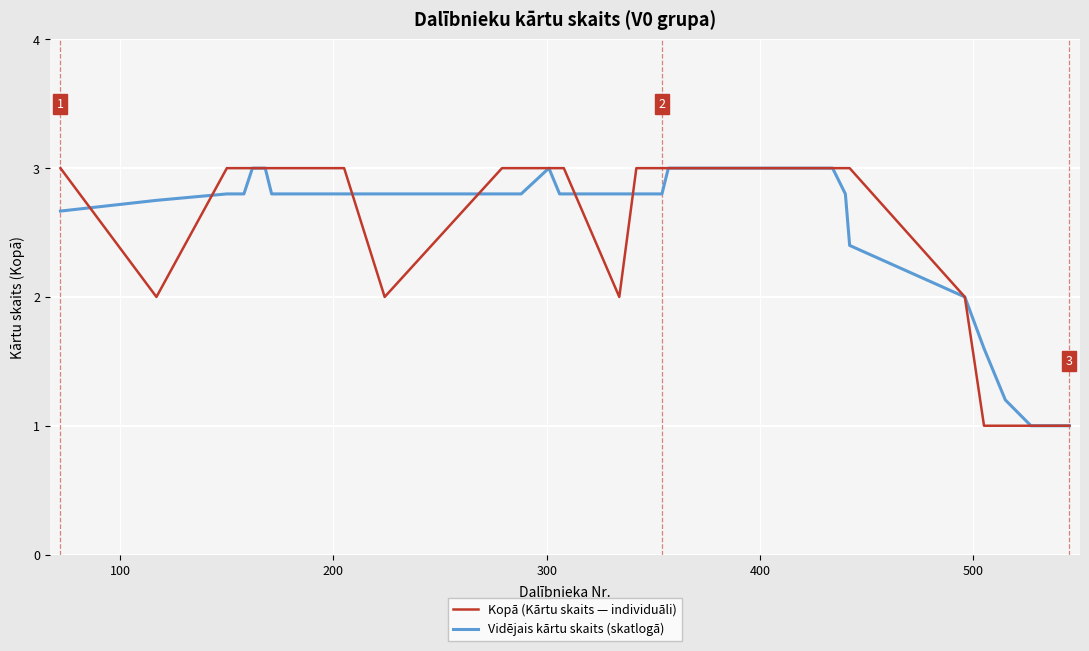

What is the maximum value for Kopā (Kārtu skaits — individuāli)?

3.0